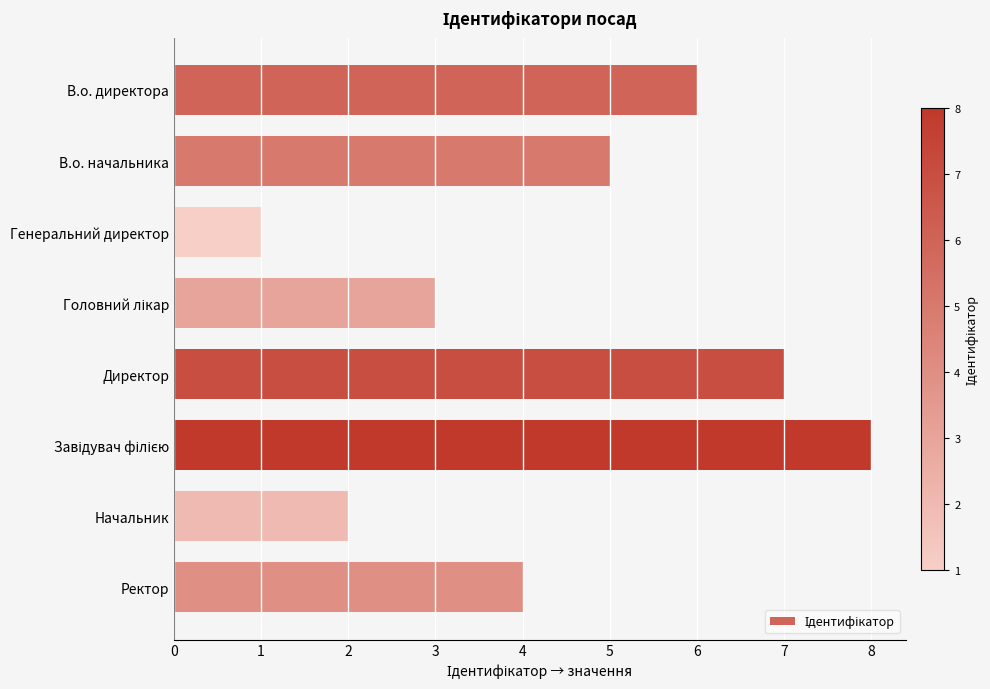

Count the values in the range 3 to 7.

5